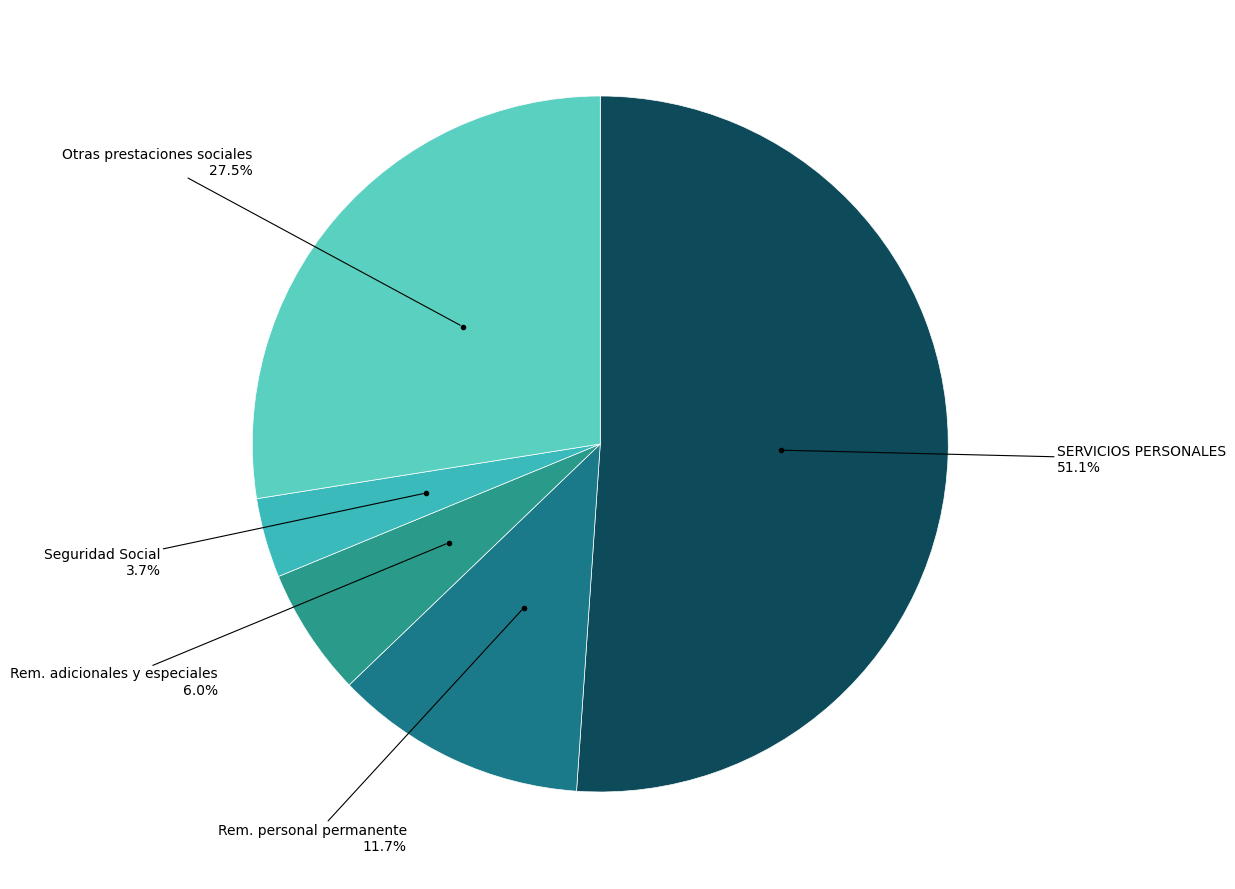

How many segments does this pie chart have?

5